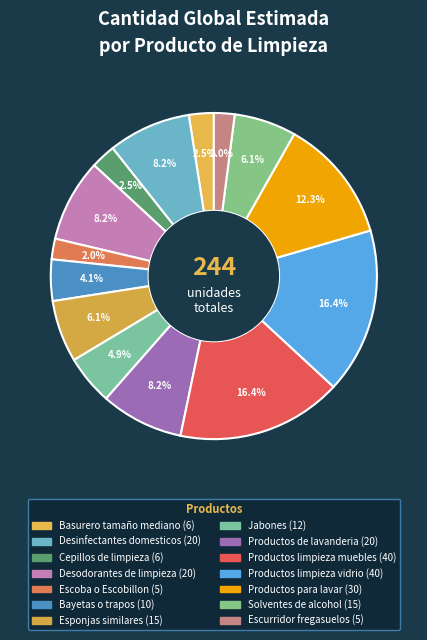

What is the largest slice in the pie chart?

Productos limpieza muebles